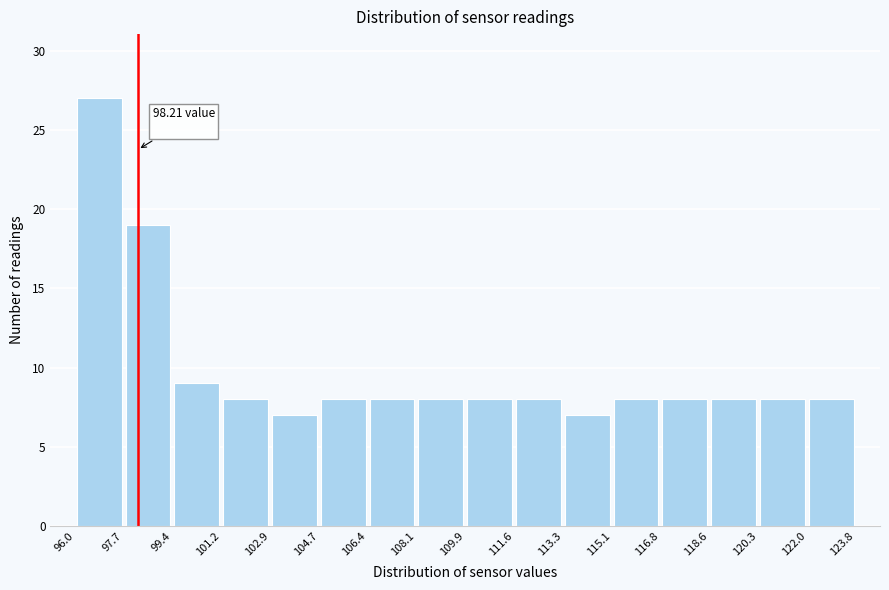

Which range on the x-axis has the tallest bar?

96.0 to 97.7